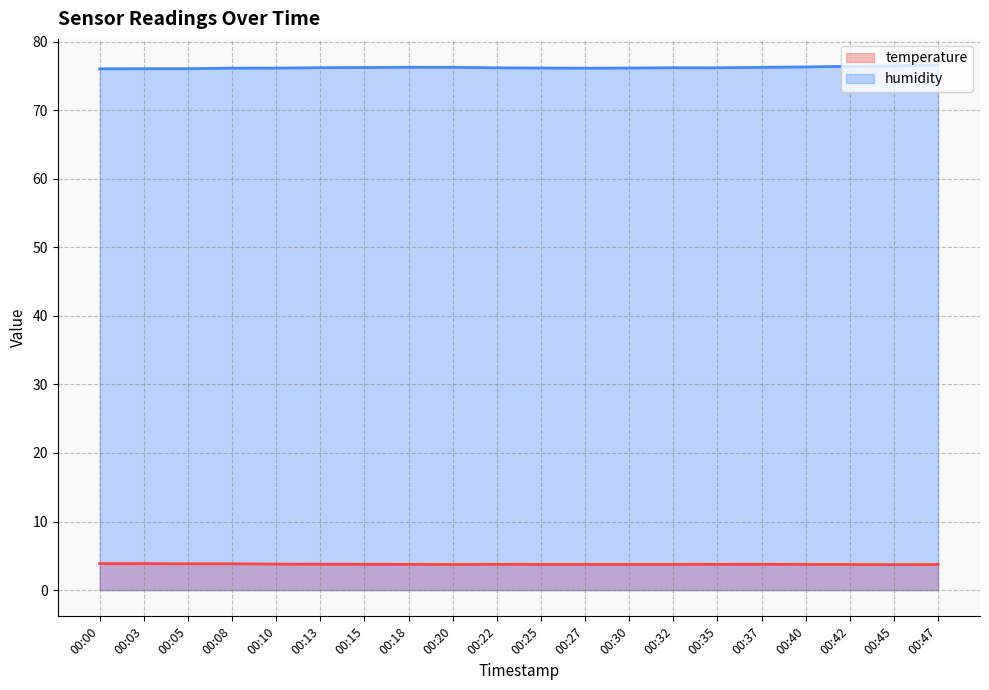

Rank the categories by temperature value from lowest to highest.

00:45, 00:20, 00:42, 00:47, 00:25, 00:27, 00:30, 00:32, 00:40, 00:18, 00:22, 00:35, 00:15, 00:37, 00:13, 00:10, 00:05, 00:08, 00:00, 00:03